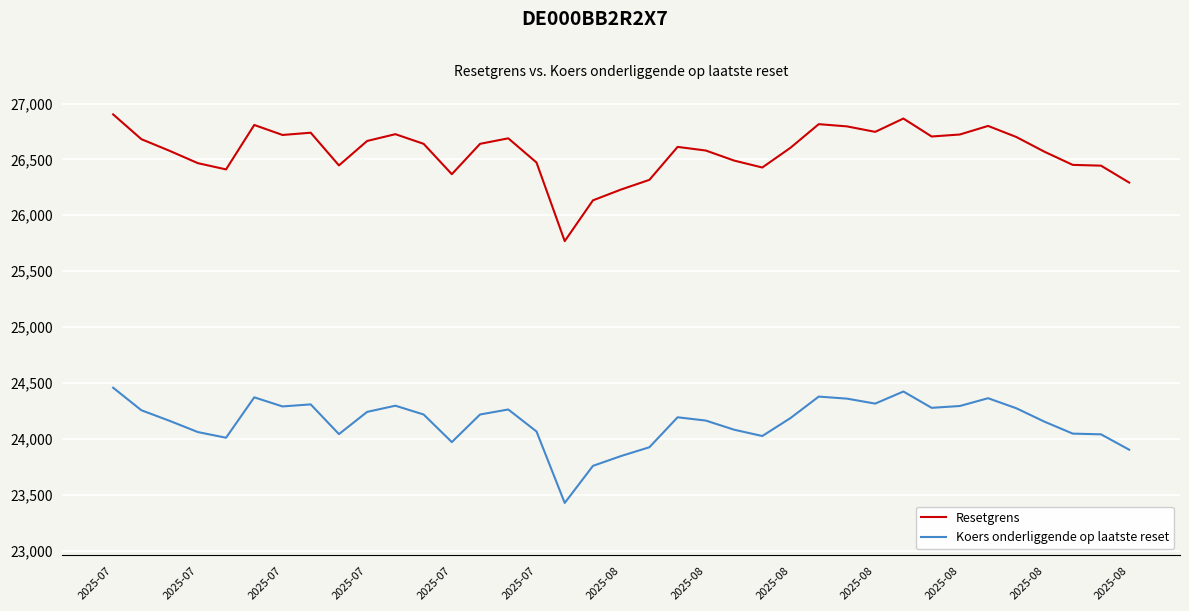

List the series in order of their peak value, lowest first.

Koers onderliggende op laatste reset, Resetgrens